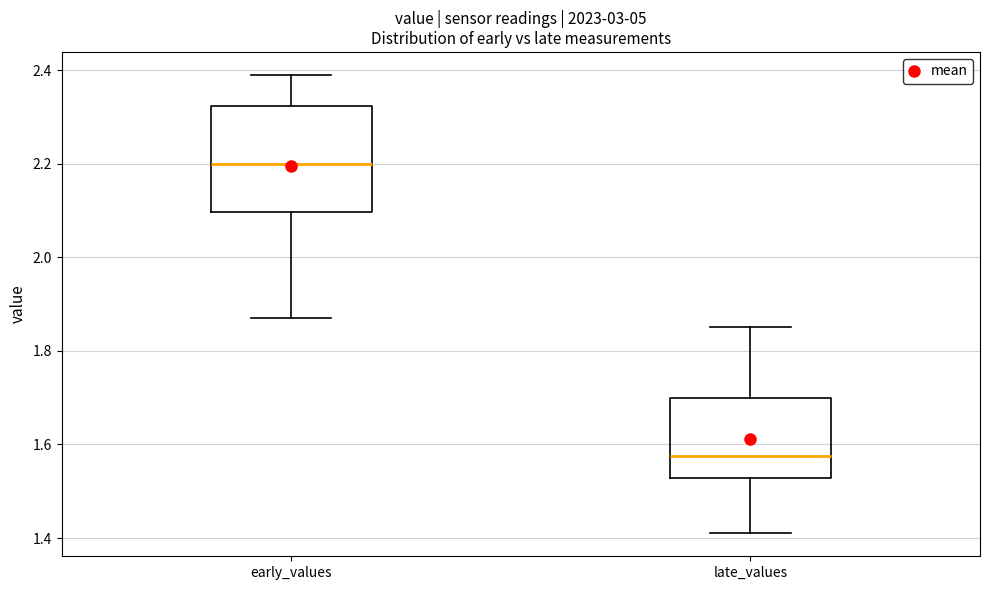

Reading left to right, transcribe this box plot: for each box, give where its median line is, the range the box spans, and where its two whiskers end, as read against the y-axis. The values are not printed on the chart, so give them approximately, as read against the axis.

early_values: median 2.20, box 2.10 to 2.32, whiskers 1.88 to 2.40
late_values: median 1.58, box 1.52 to 1.70, whiskers 1.42 to 1.86